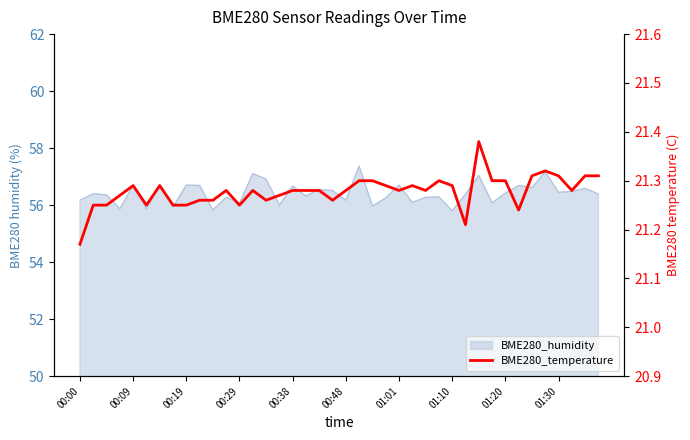

What is the label of the 1st point from the right?

39